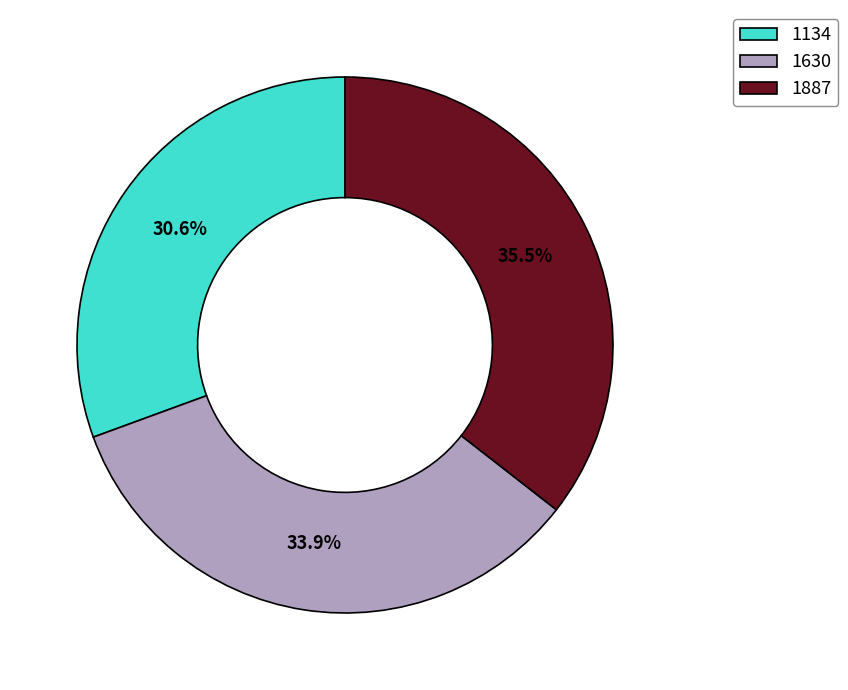

Count the number of slices in the pie.

3